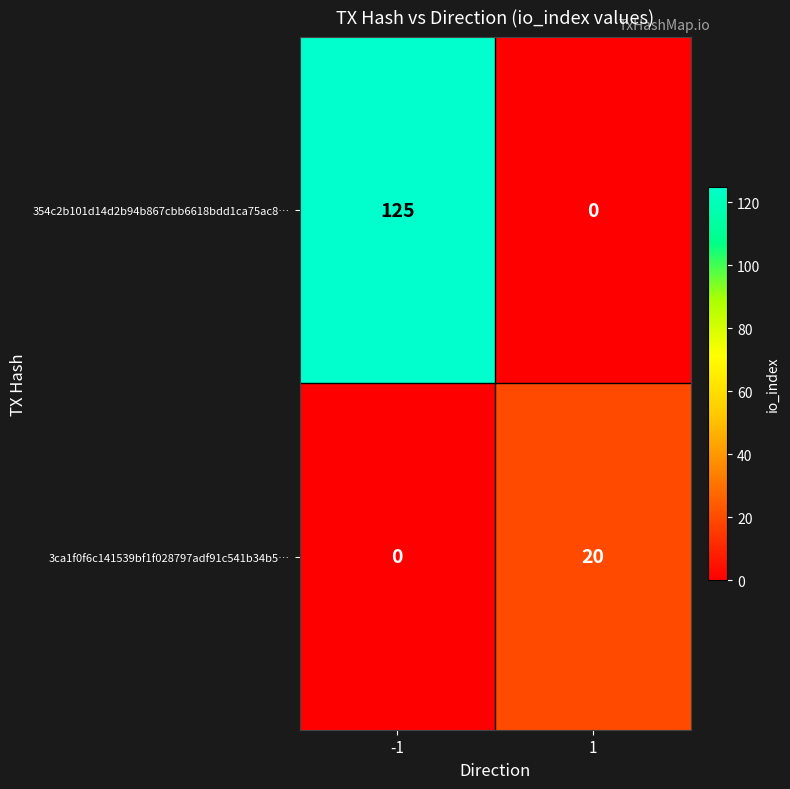

Which series has the largest total across all categories?

354c2b101d14d2b94b867cbb6618bdd1ca75ac8…